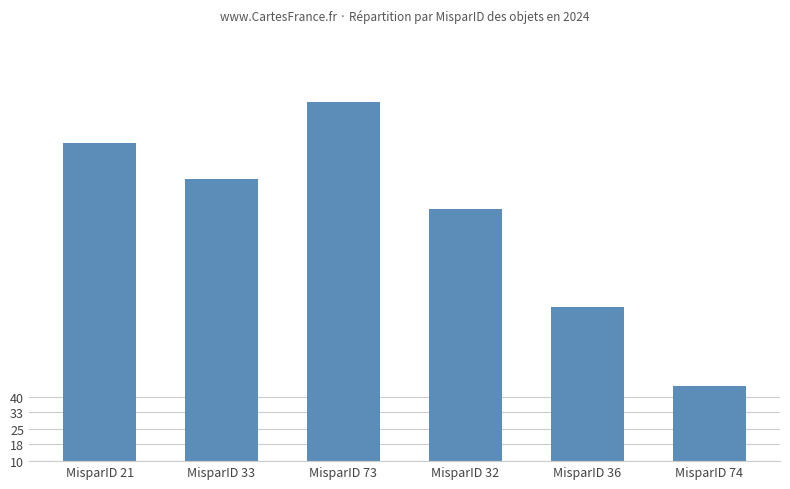

What is the label of the 6th bar from the right?

MisparID 21